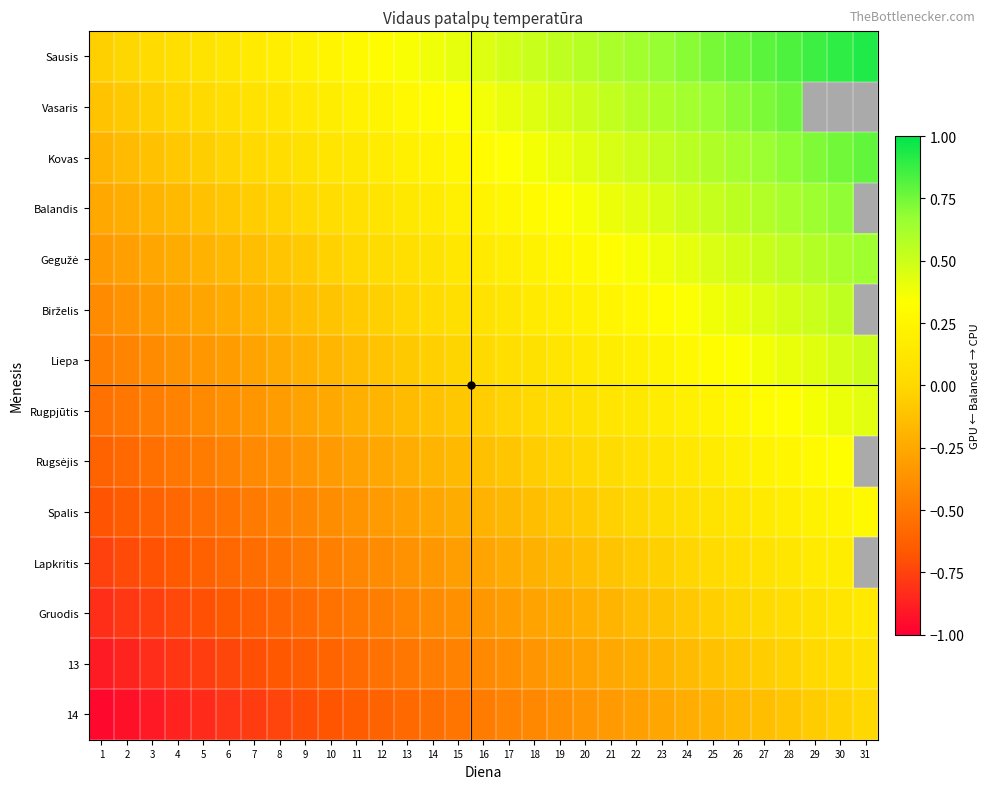

At which category is the sum across all series the highest?

28